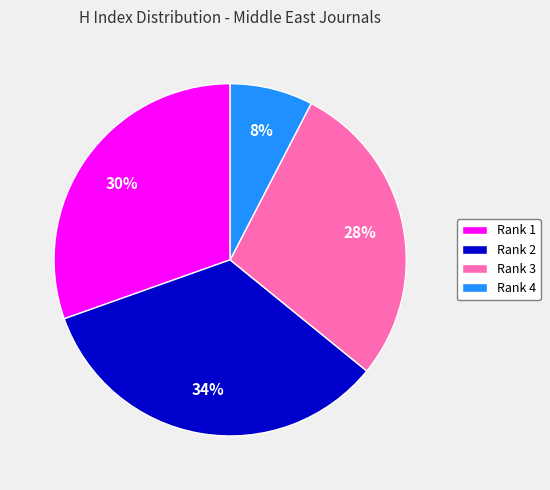

Count the number of slices in the pie.

4